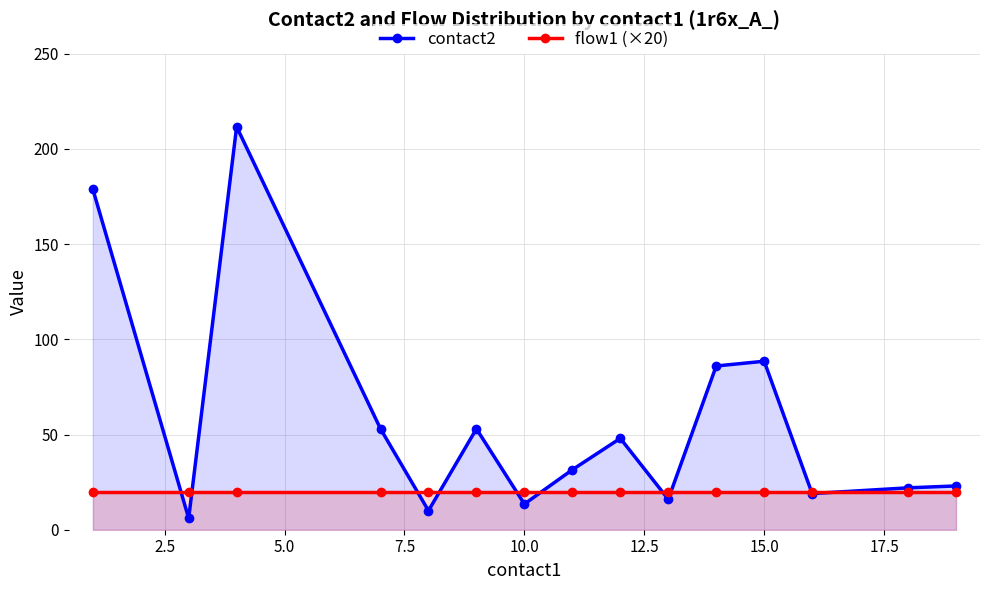

List the series in order of their overall mean, lowest first.

flow1 (×20), contact2